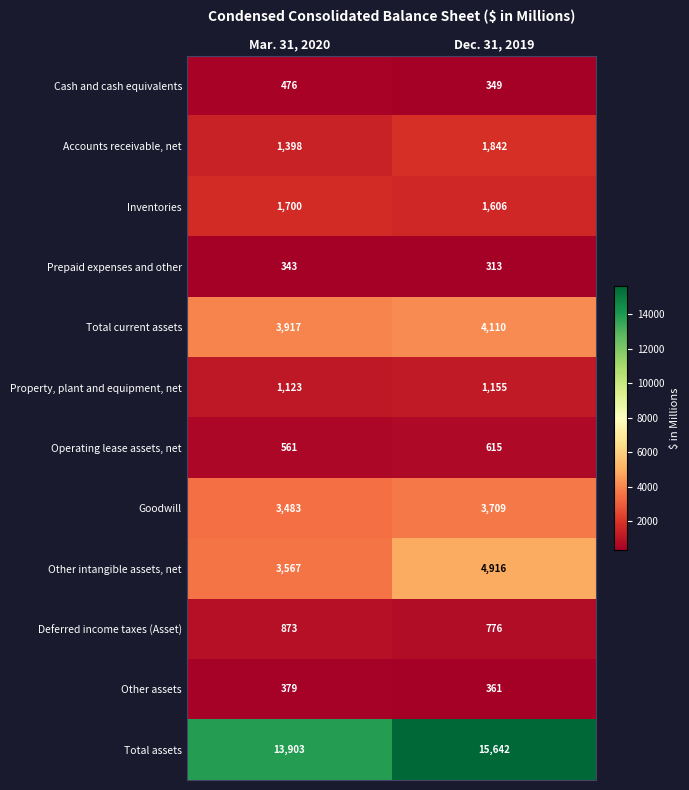

What is the sum of all Property, plant and equipment, net values?

2278